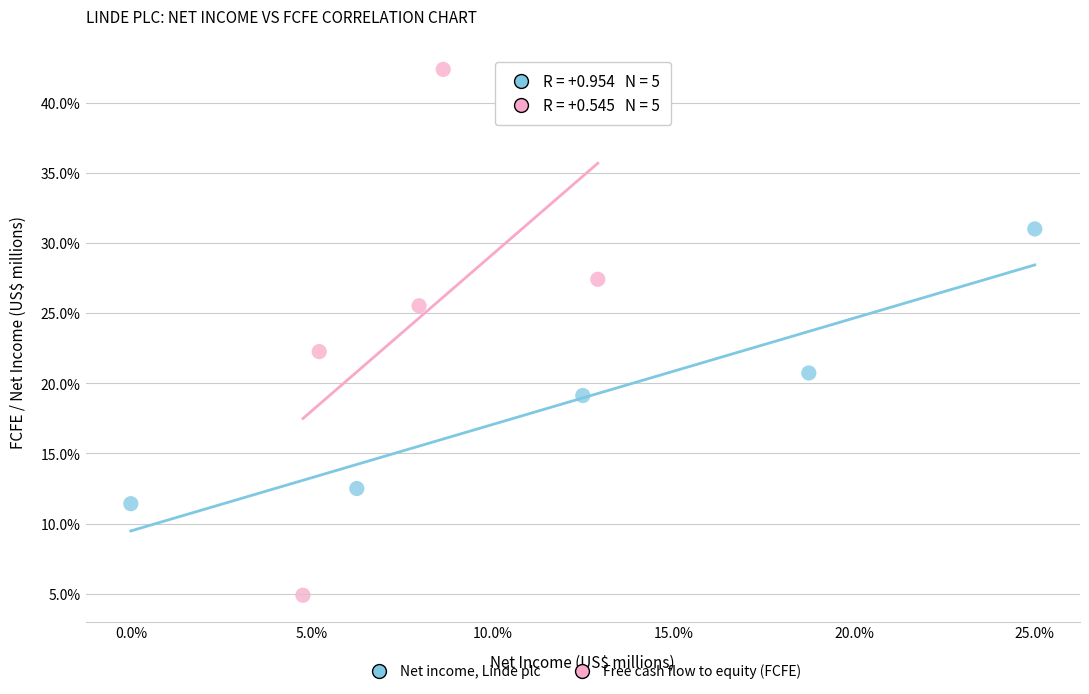

What are all the series names shown in the legend?

Net income, Linde plc, Free cash flow to equity (FCFE)